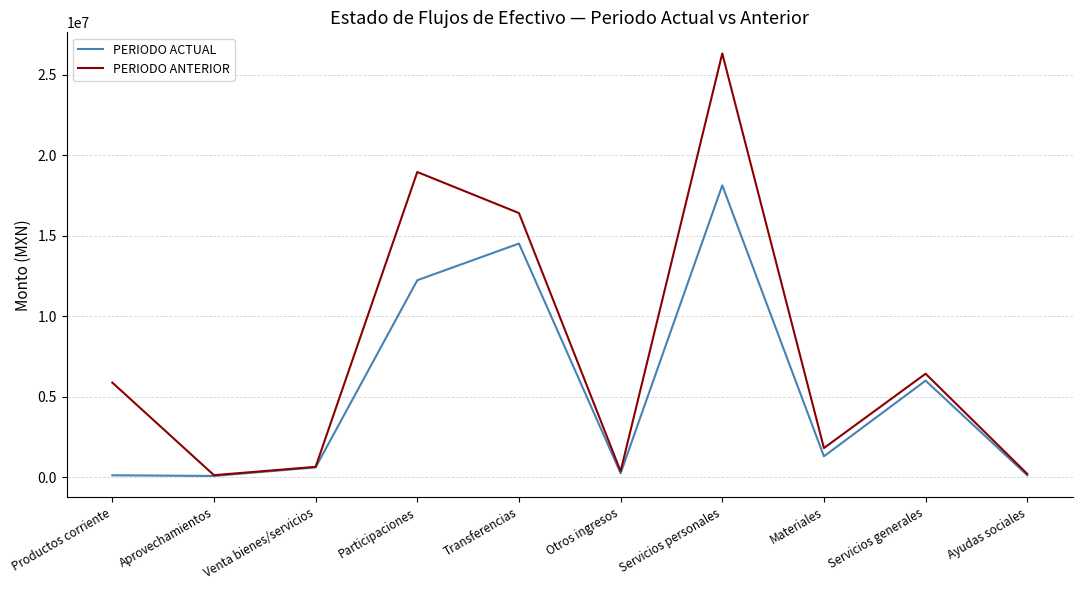

List the series in order of their overall mean, lowest first.

PERIODO ACTUAL, PERIODO ANTERIOR